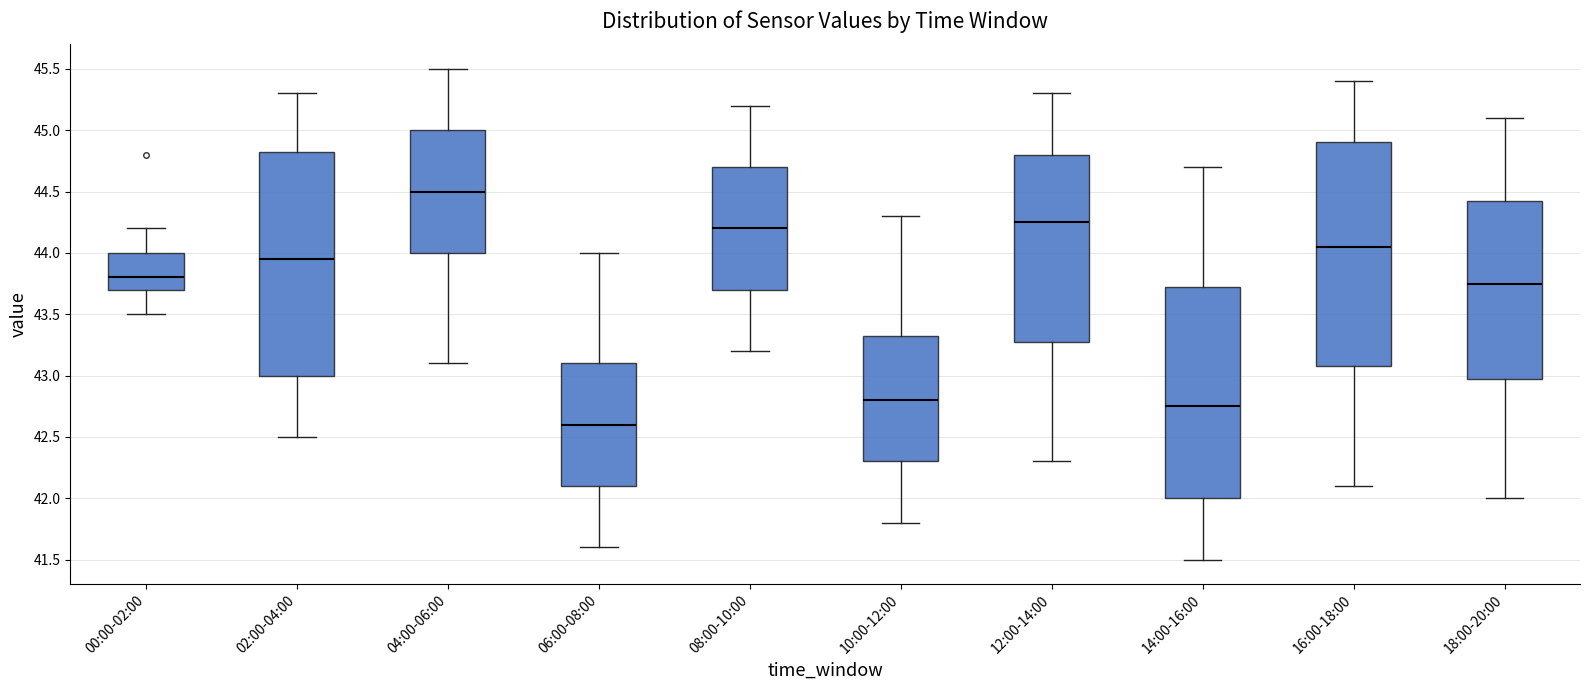

Reading left to right, transcribe this box plot: for each box, give where its median line is, the range the box spans, and where its two whiskers end, as read against the y-axis. The values are not printed on the chart, so give them approximately, as read against the axis.

00:00-02:00: median 43.80, box 43.70 to 44.00, whiskers 43.50 to 44.20
02:00-04:00: median 43.95, box 43.00 to 44.85, whiskers 42.50 to 45.30
04:00-06:00: median 44.50, box 44.00 to 45.00, whiskers 43.10 to 45.50
06:00-08:00: median 42.60, box 42.10 to 43.10, whiskers 41.60 to 44.00
08:00-10:00: median 44.20, box 43.70 to 44.70, whiskers 43.20 to 45.20
10:00-12:00: median 42.80, box 42.30 to 43.35, whiskers 41.80 to 44.30
12:00-14:00: median 44.25, box 43.30 to 44.80, whiskers 42.30 to 45.30
14:00-16:00: median 42.75, box 42.00 to 43.75, whiskers 41.50 to 44.70
16:00-18:00: median 44.05, box 43.10 to 44.90, whiskers 42.10 to 45.40
18:00-20:00: median 43.75, box 43.00 to 44.45, whiskers 42.00 to 45.10